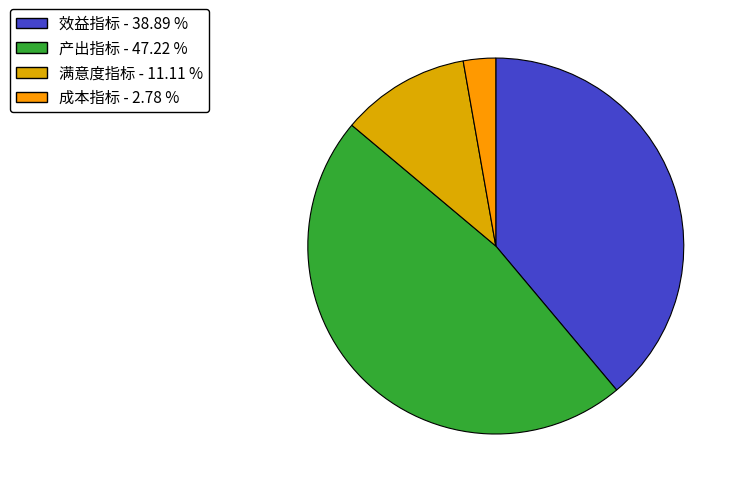

Which has a higher value, 产出指标 or 效益指标?

产出指标